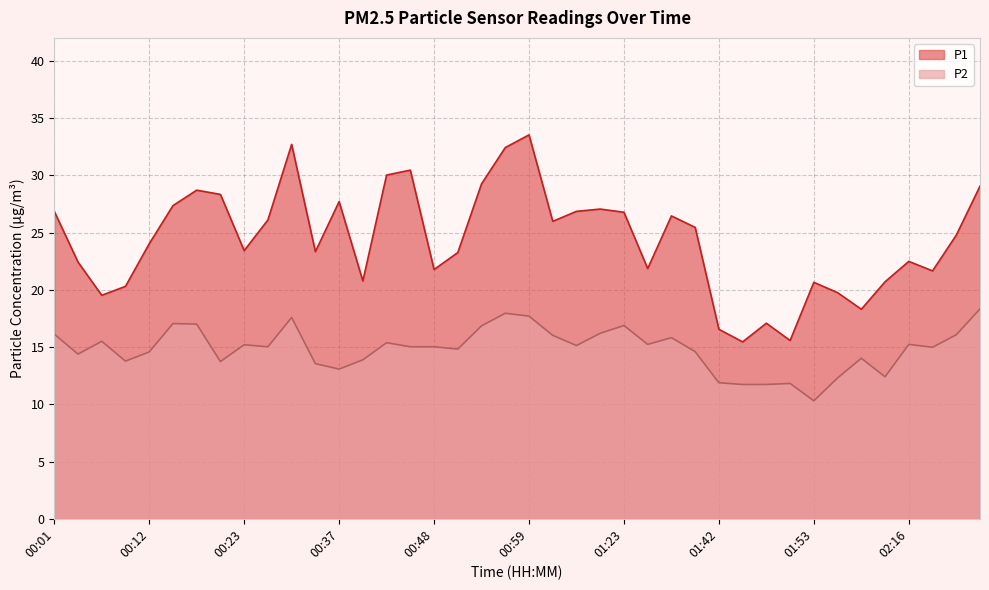

Rank the series at 01:02 from highest to lowest value.

P1, P2